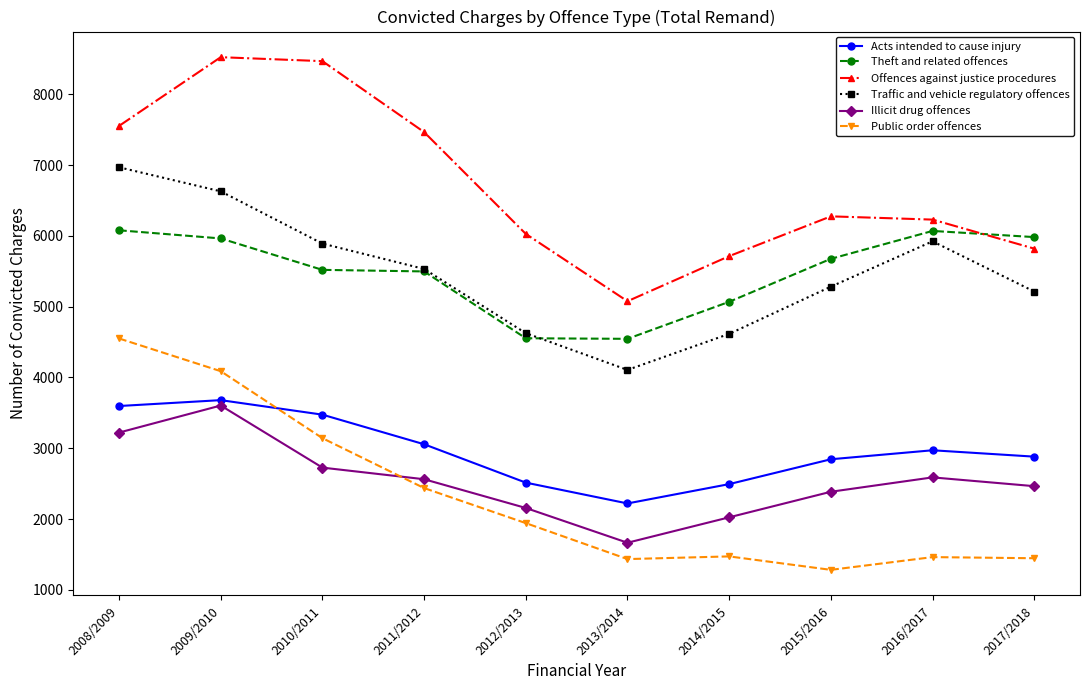

Does the chart have visible grid lines?

No